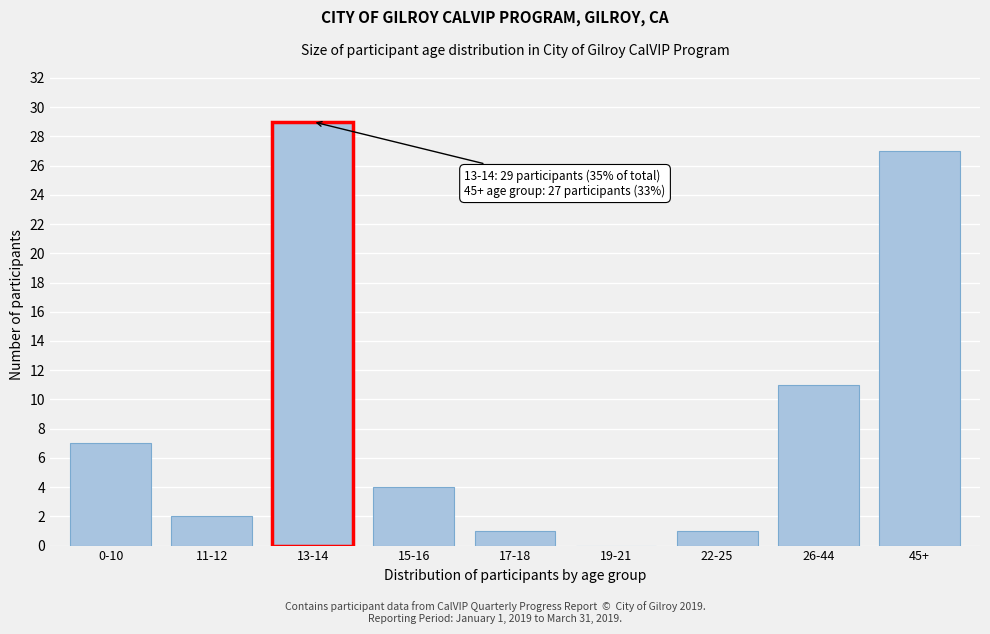

Reading left to right, transcribe all the data shown in this chart.

0-10=7	11-12=2	13-14=29	15-16=4	17-18=1	19-21=0	22-25=1	26-44=11	45+=27